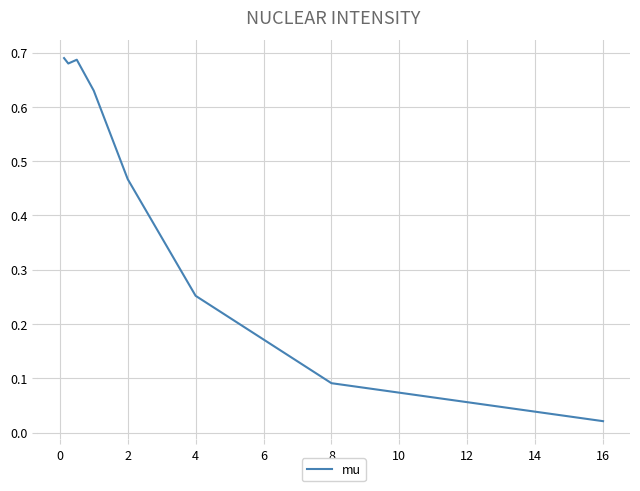

True or false: there are more than 2 points higher than both neighbors.

False